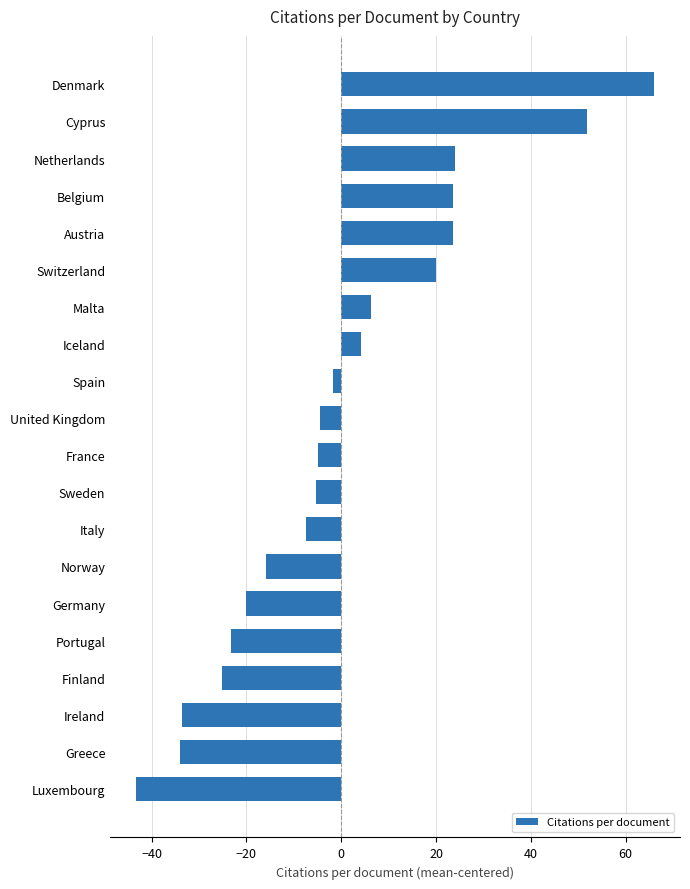

What is the label of the 7th bar from the top?

Malta